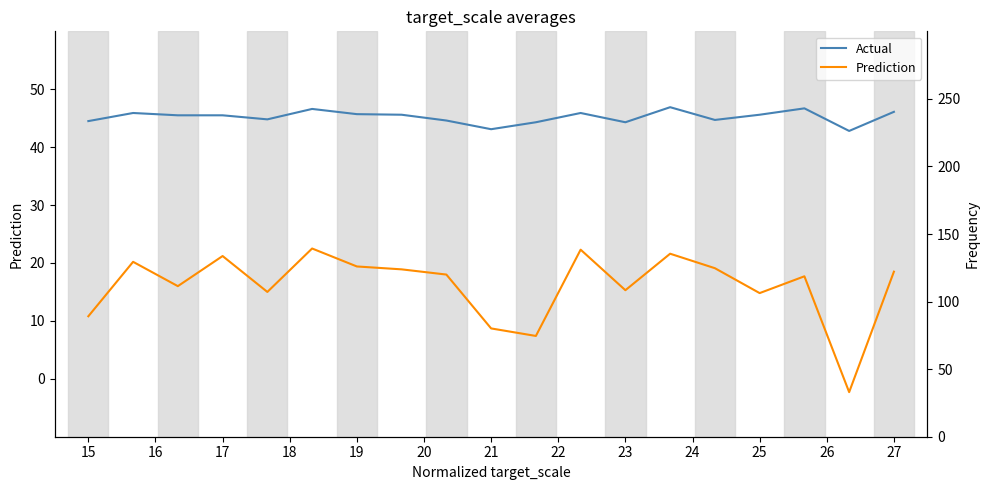

At which label is Prediction closest to 10?

15